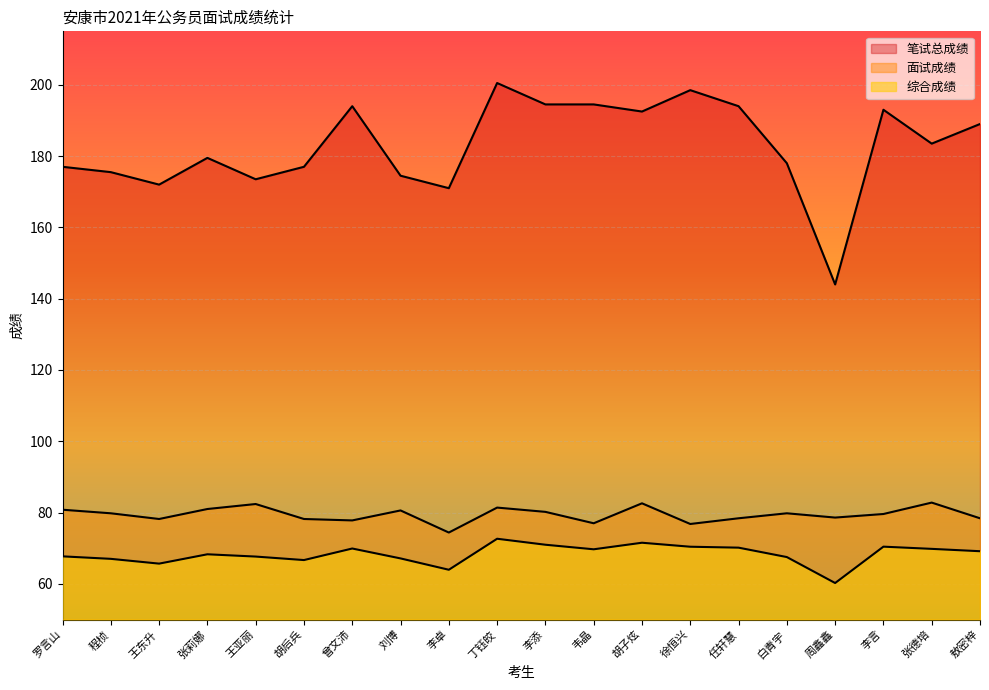

True or false: 综合成绩 has a value of 21.4 at 周鑫鑫.

False